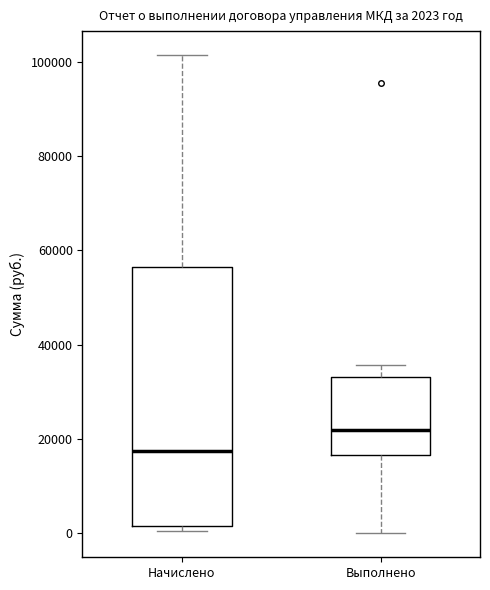

Comparing the boxes themselves (not the whiskers), which one is the tallest?

Начислено